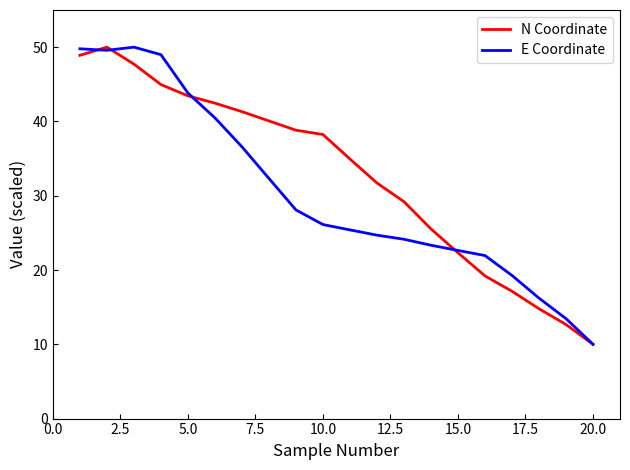

Which series has the largest total across all categories?

N Coordinate